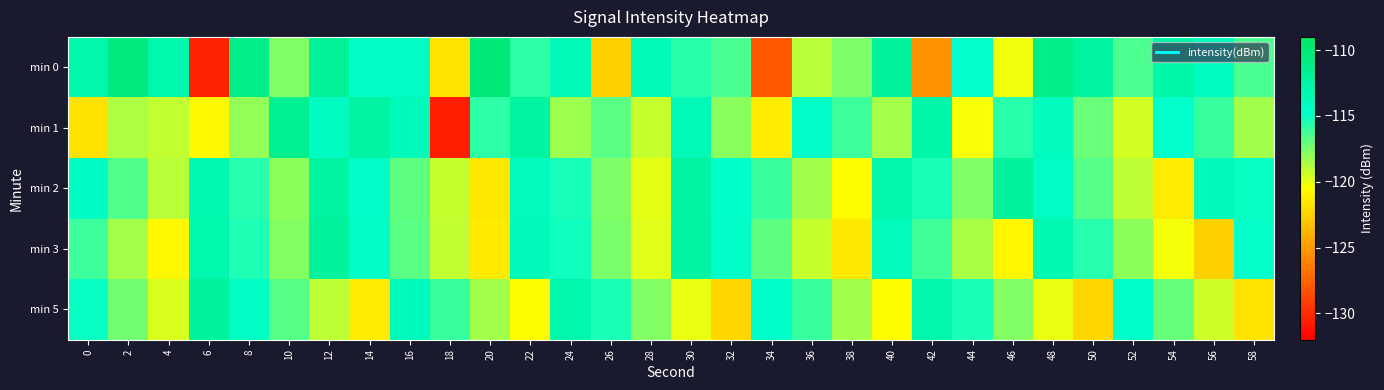

Reading left to right, transcribe all the data shown in this chart.

min 0: 0=-113.0	2=-110.4	4=-113.1	6=-130.4	8=-111.0	10=-117.7	12=-111.9	14=-114.4	16=-114.5	18=-121.7	20=-109.9	22=-115.8	24=-113.6	26=-122.6	28=-113.5	30=-115.7	32=-116.4	34=-128.0	36=-118.9	38=-117.6	40=-112.1	42=-125.4	44=-114.8	46=-120.2	48=-111.1	50=-112.2	52=-116.5	54=-112.8	56=-114.1	58=-116.4
min 1: 0=-121.8	2=-118.6	4=-119.1	6=-120.8	8=-118.0	10=-111.5	12=-114.2	14=-112.4	16=-113.7	18=-130.6	20=-115.8	22=-112.4	24=-118.3	26=-116.8	28=-119.2	30=-113.5	32=-117.9	34=-121.3	36=-114.6	38=-116.1	40=-118.5	42=-112.8	44=-120.3	46=-115.7	48=-113.9	50=-117.1	52=-119.5	54=-114.8	56=-116.0	58=-118.3
min 2: 0=-114.2	2=-116.6	4=-118.9	6=-113.2	8=-115.6	10=-117.9	12=-112.2	14=-114.6	16=-116.9	18=-119.2	20=-121.6	22=-113.9	24=-115.2	26=-117.6	28=-119.9	30=-112.3	32=-114.7	34=-116.0	36=-118.3	38=-120.7	40=-113.0	42=-115.3	44=-117.7	46=-112.0	48=-114.3	50=-116.7	52=-119.0	54=-121.3	56=-113.7	58=-115.0
min 3: 0=-116.1	2=-118.5	4=-120.8	6=-113.1	8=-115.5	10=-117.8	12=-112.1	14=-114.5	16=-116.8	18=-119.1	20=-121.5	22=-113.8	24=-115.1	26=-117.5	28=-119.8	30=-112.2	32=-114.6	34=-116.9	36=-119.2	38=-121.6	40=-113.9	42=-116.2	44=-118.6	46=-120.9	48=-113.2	50=-115.6	52=-117.9	54=-120.2	56=-122.6	58=-114.9
min 5: 0=-115.0	2=-117.3	4=-119.7	6=-112.0	8=-114.3	10=-116.7	12=-119.0	14=-121.3	16=-113.7	18=-116.0	20=-118.3	22=-120.7	24=-113.0	26=-115.3	28=-117.7	30=-120.0	32=-122.3	34=-114.7	36=-116.0	38=-118.3	40=-120.7	42=-113.0	44=-115.3	46=-117.7	48=-120.0	50=-122.3	52=-114.7	54=-117.0	56=-119.3	58=-121.7